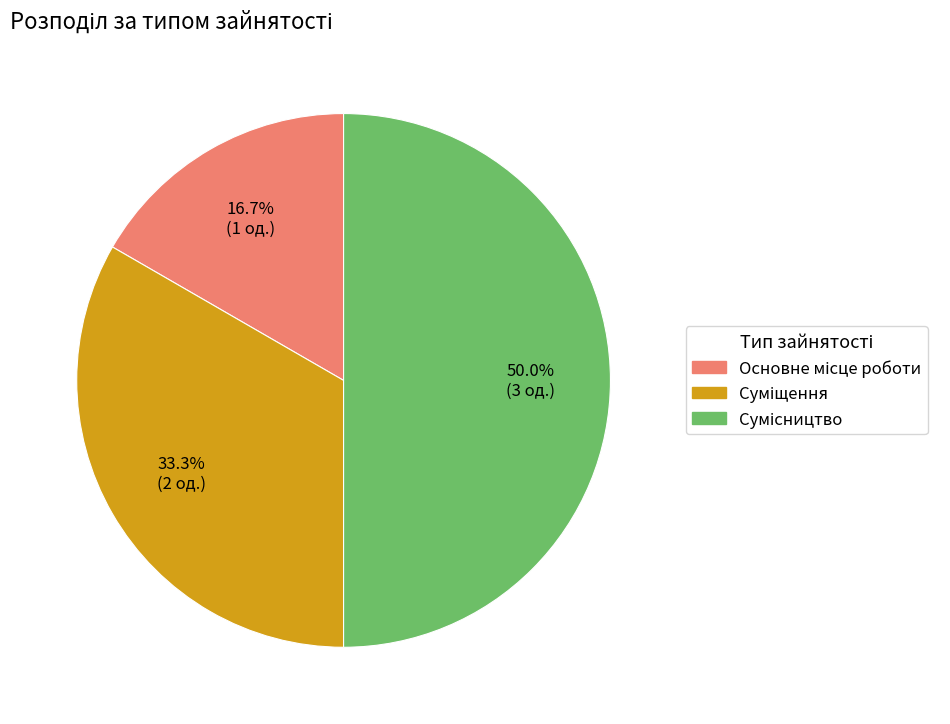

Which has a higher value, Основне місце роботи or Суміщення?

Суміщення